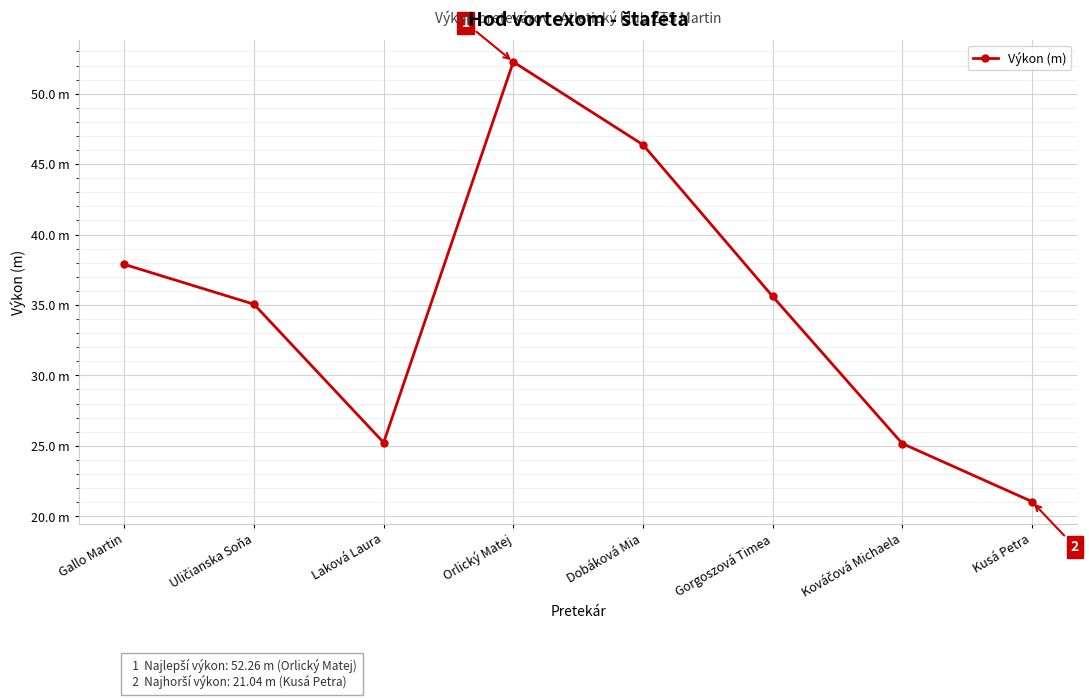

List the labels in order of value, largest first.

Orlický Matej, Dobáková Mia, Gallo Martin, Gorgoszová Timea, Uličianska Soňa, Laková Laura, Kováčová Michaela, Kusá Petra